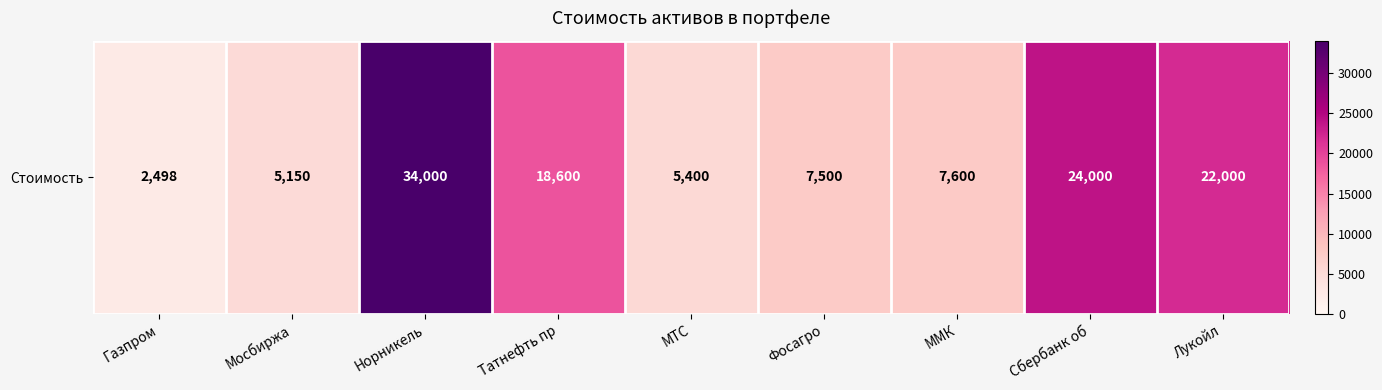

List the labels in order of value, smallest first.

Газпром, Мосбиржа, МТС, Фосагро, ММК, Татнефть пр, Лукойл, Сбербанк об, Норникель